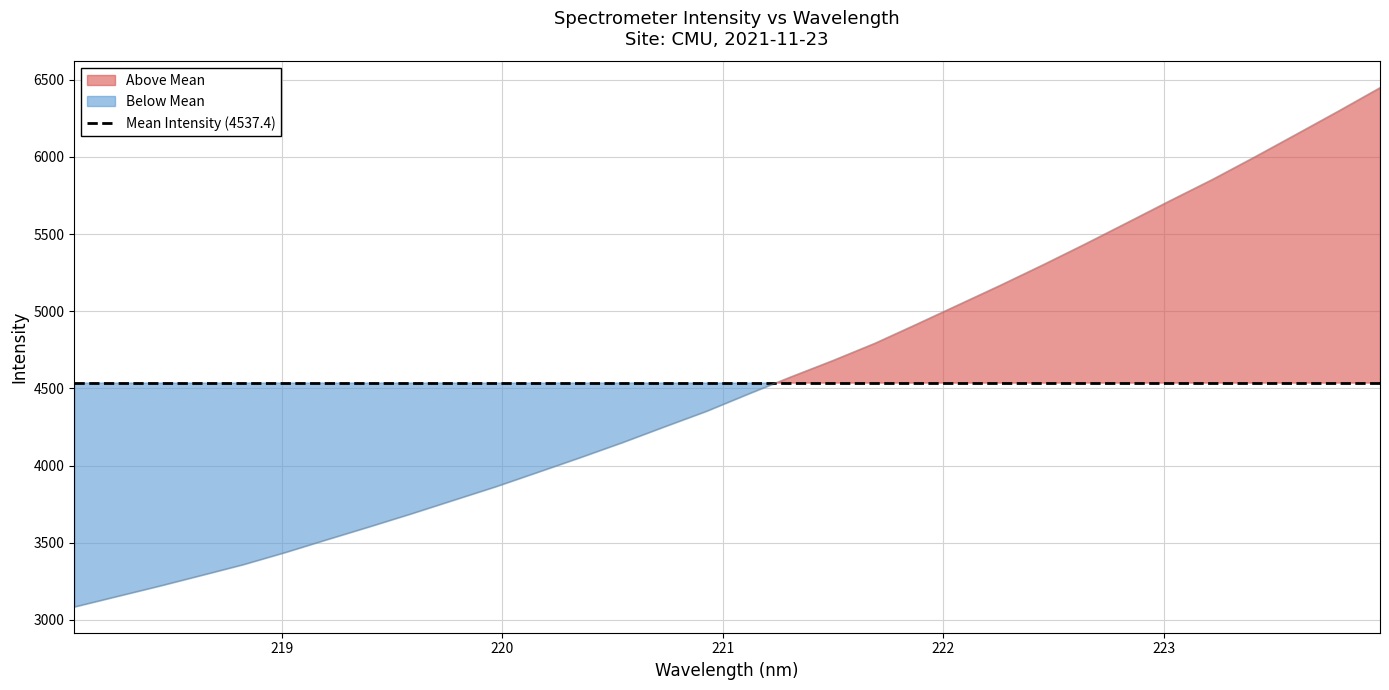

What is the sum of all values?

145197.9